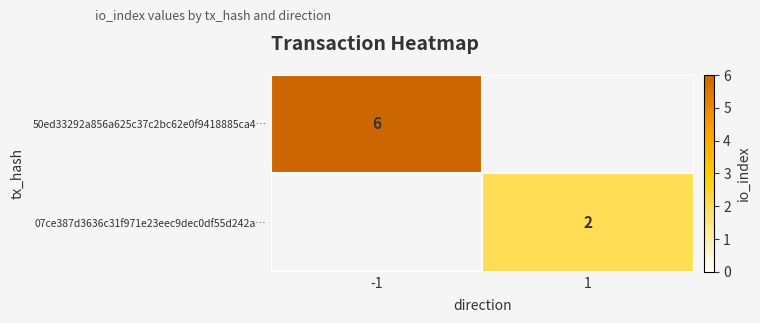

What is the smallest value displayed?

2.0